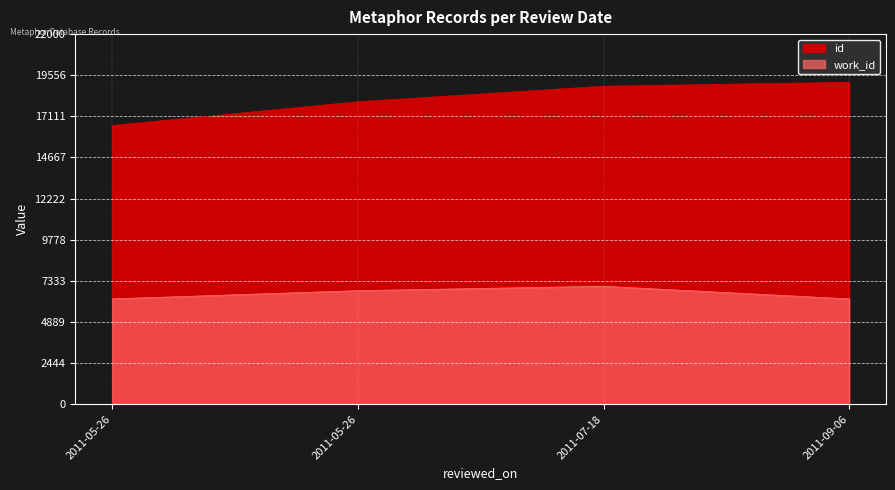

What is the difference between the maximum and second lowest values in the id series?

1159